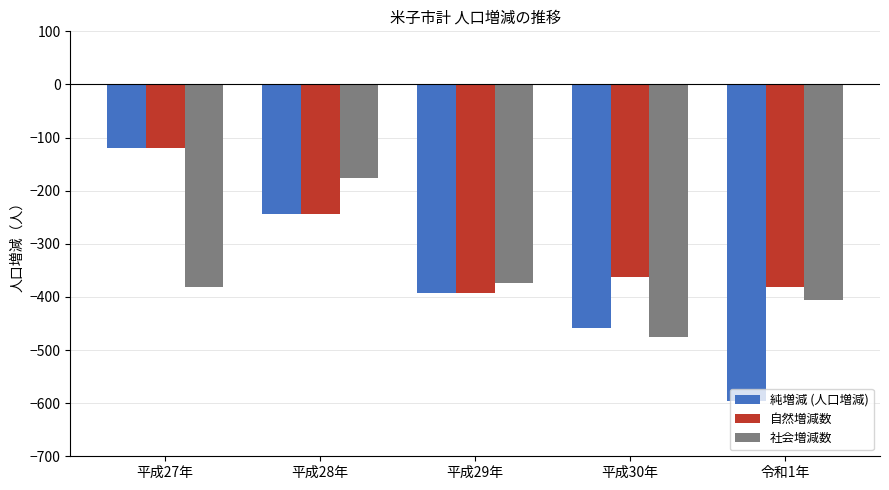

What is the sum of all 社会増減数 values?

-1812